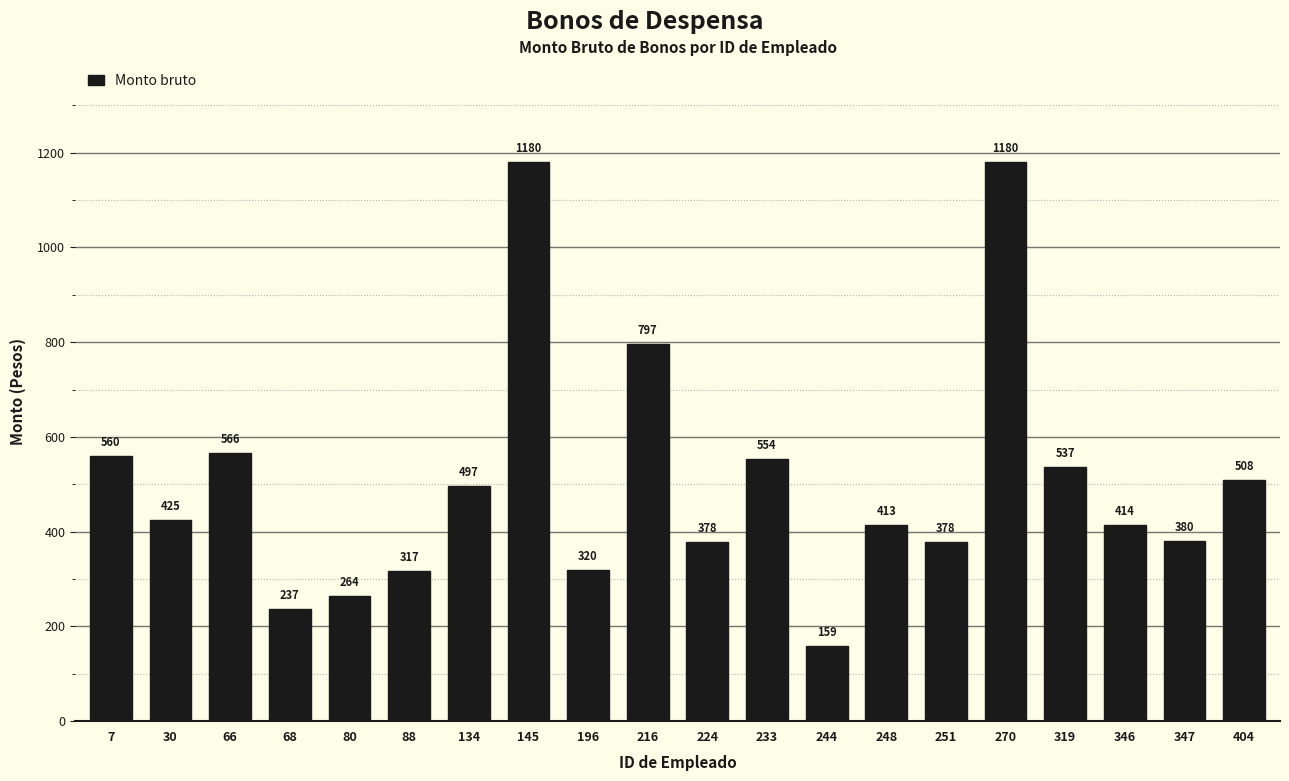

The chart shows a value of 187.6 at 196. True or false?

False